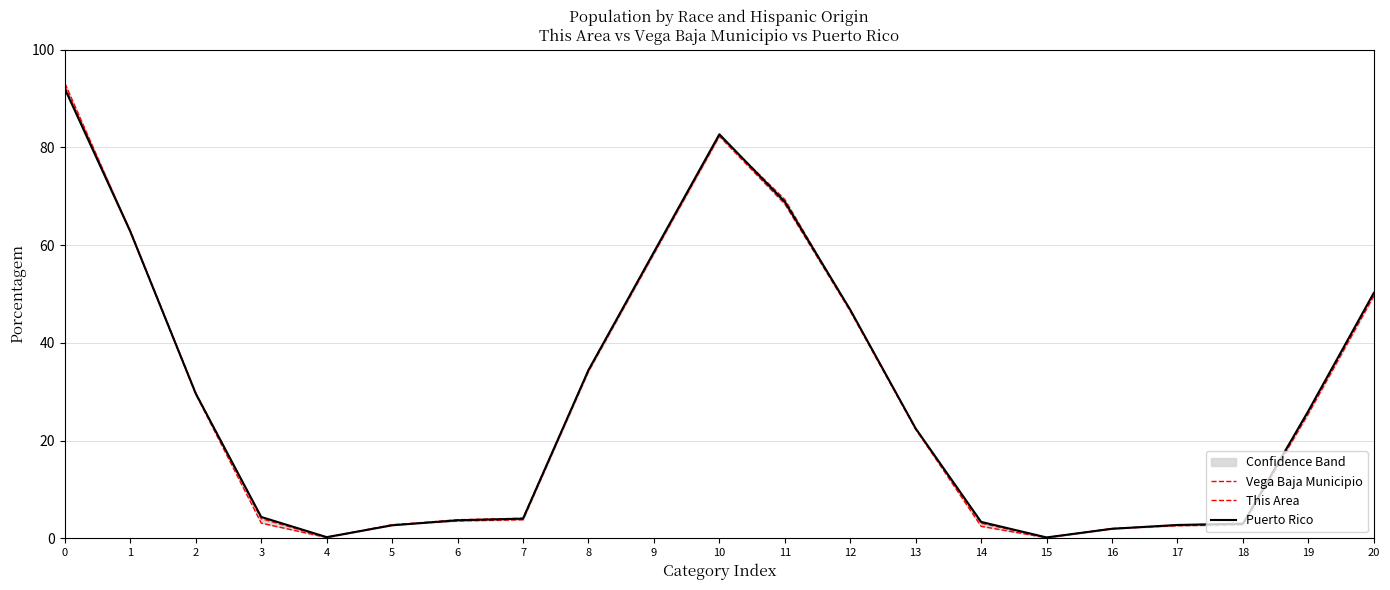

At which label is Puerto Rico closest to 46?

12